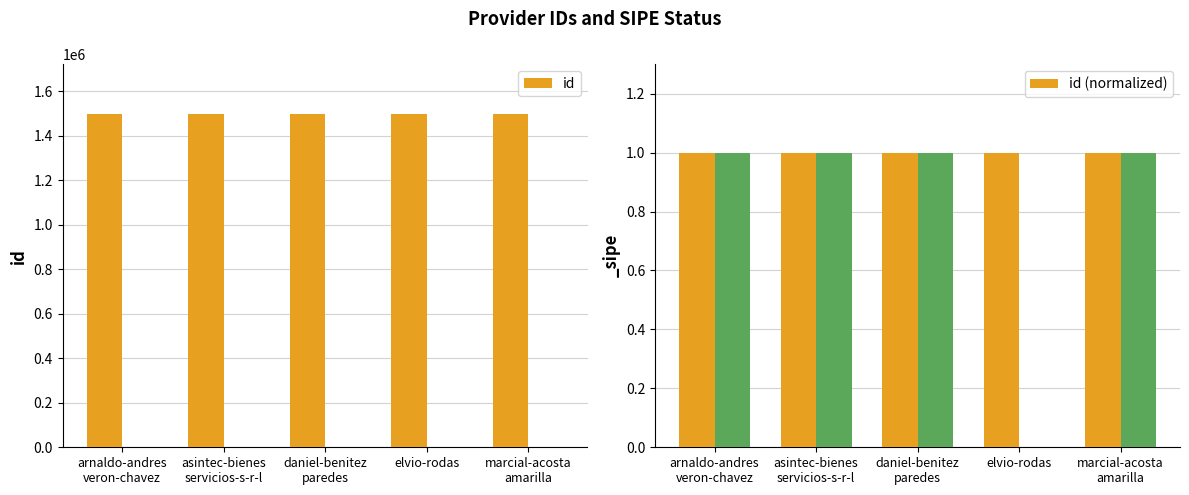

What is the total value across all series at marcial-acosta
amarilla?

1496102.0